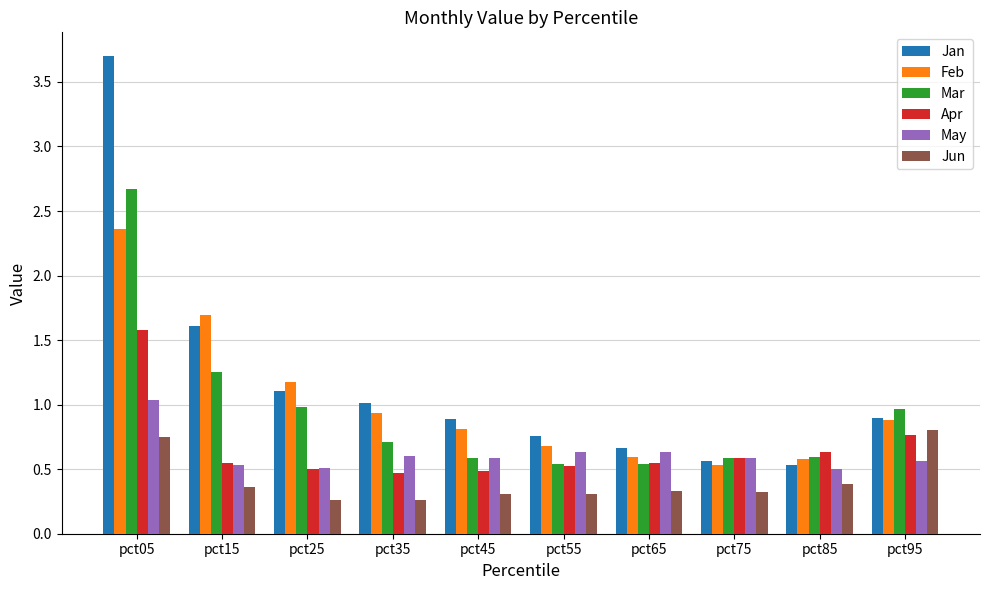

List the series in order of their peak value, highest first.

Jan, Mar, Feb, Apr, May, Jun